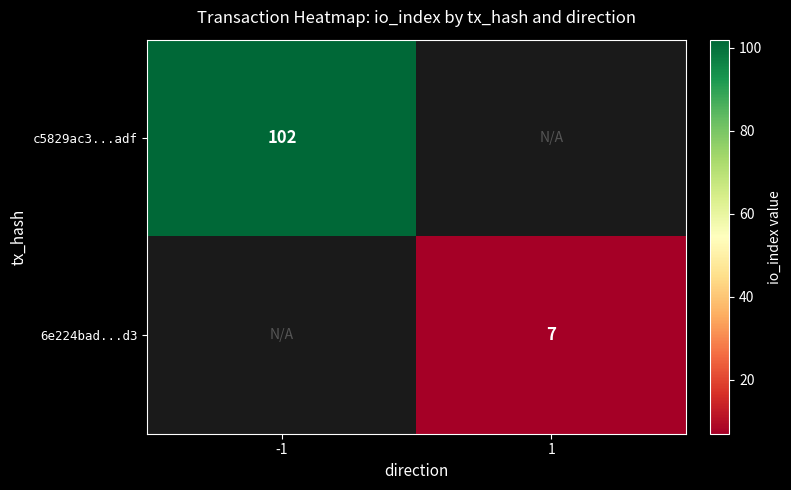

The value of c5829ac3...adf at -1 is 135. True or false?

False